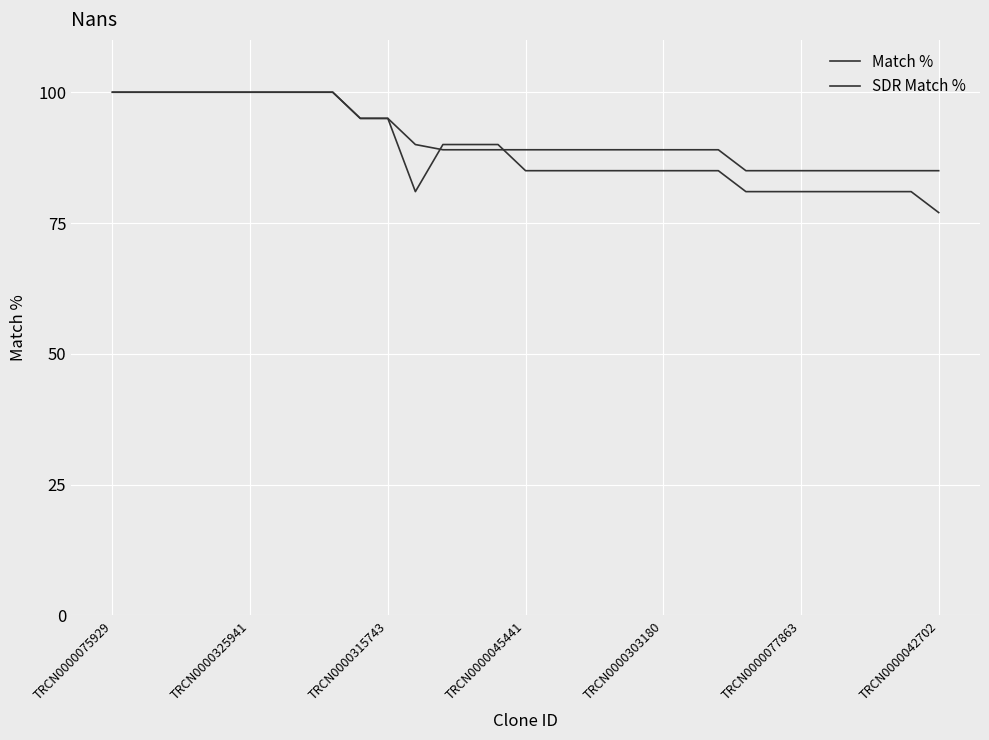

How many lines are shown in the chart?

2